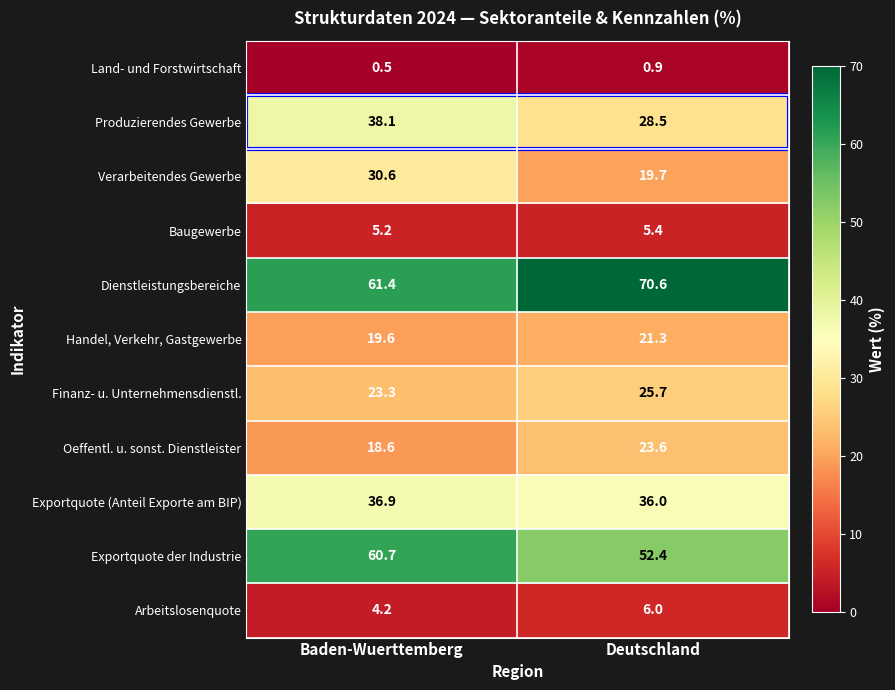

List the labels in order of Dienstleistungsbereiche value, smallest first.

Baden-Wuerttemberg, Deutschland